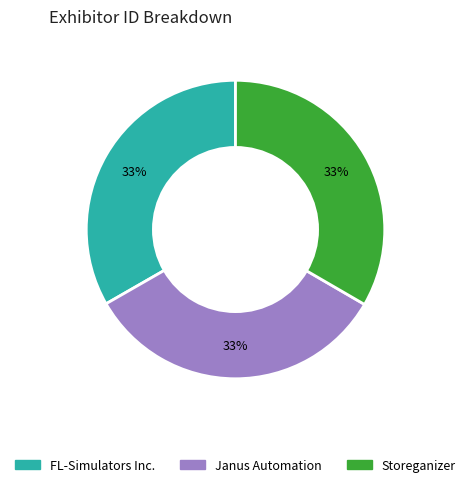

True or false: Janus Automation accounts for 19% of the total.

False